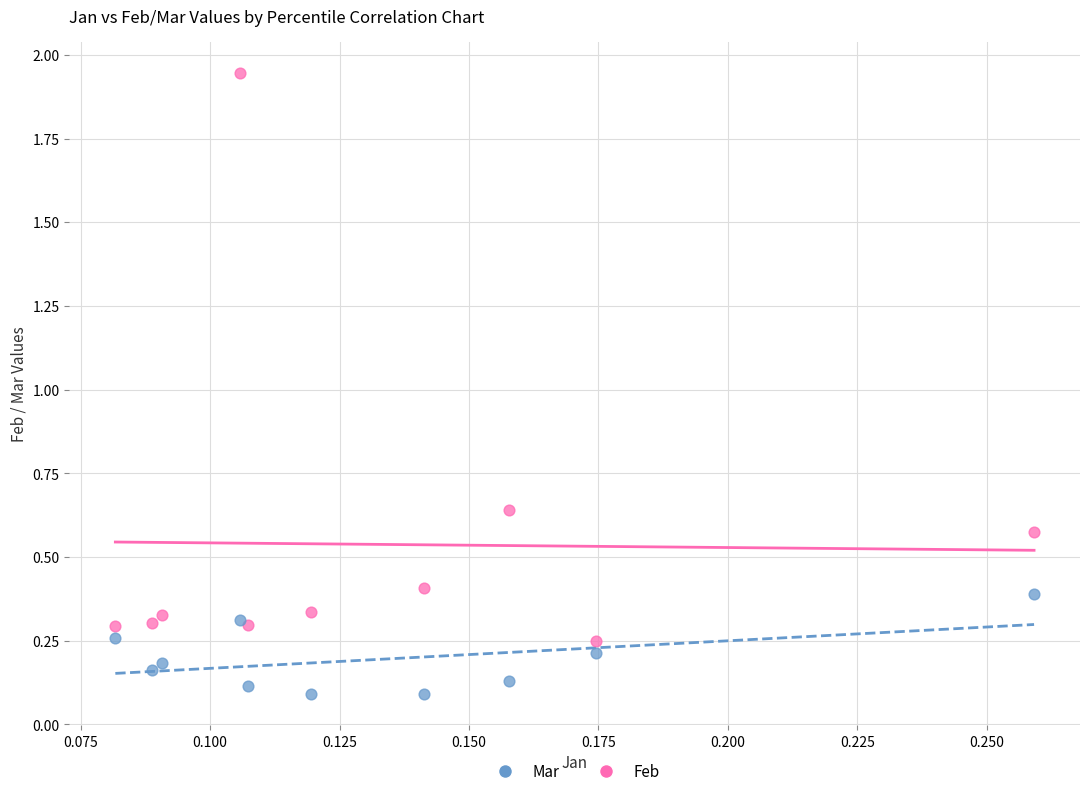

Which series has the widest spread of Y values?

Feb